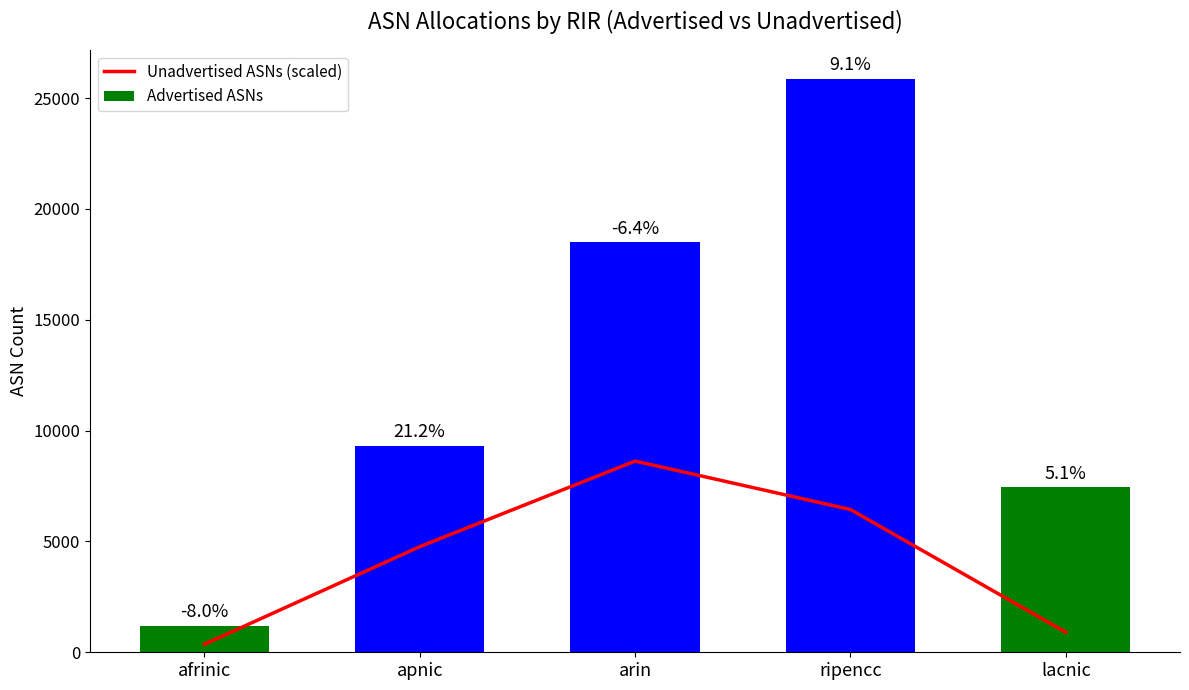

What is the difference between the Advertised ASNs values at afrinic and apnic?

8111.0